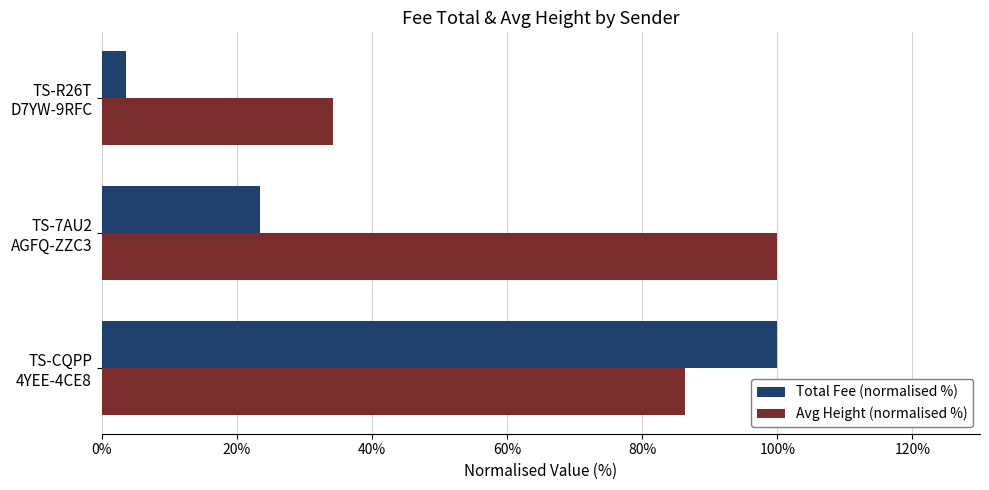

What is the minimum value for Avg Height (normalised %)?

34.2